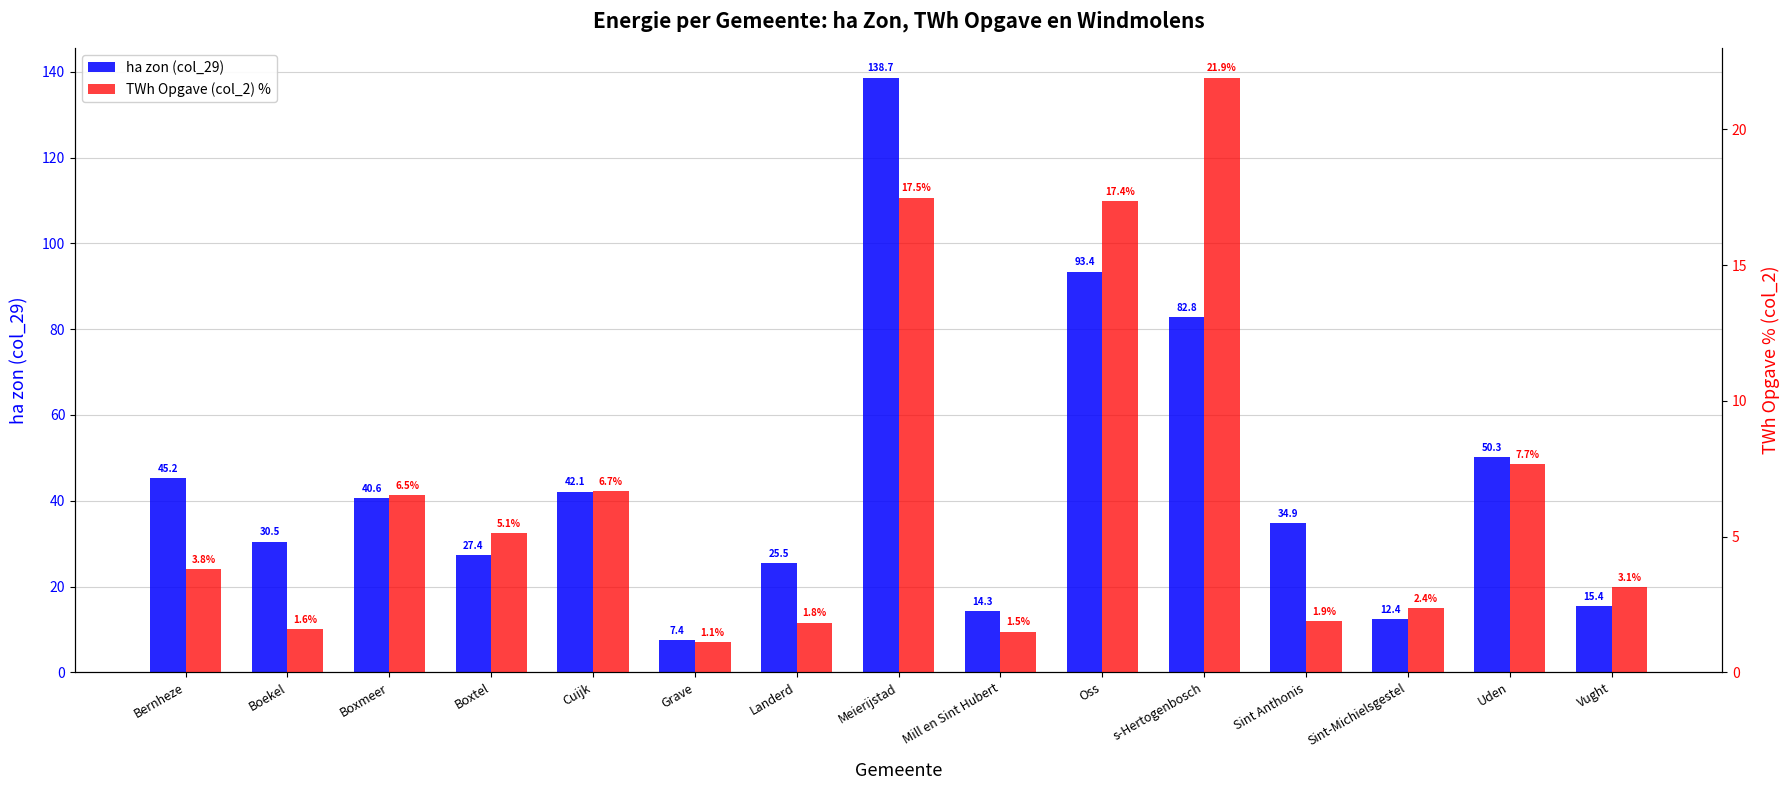

What are all the series names shown in the legend?

ha zon (col_29), TWh Opgave (col_2) %